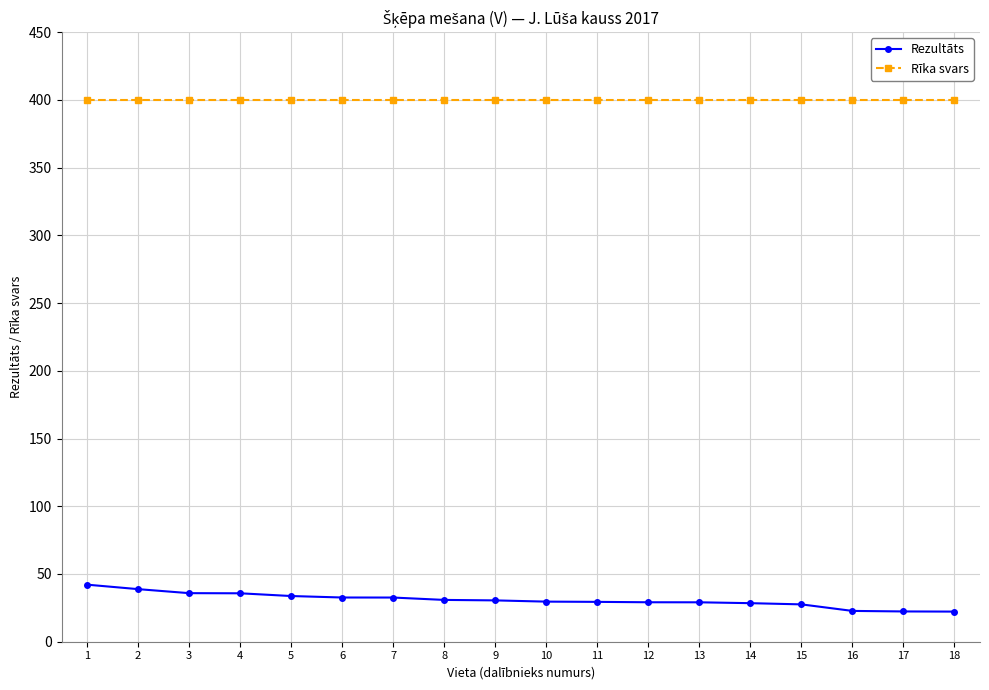

List the series in order of their overall mean, lowest first.

Rezultāts, Rīka svars